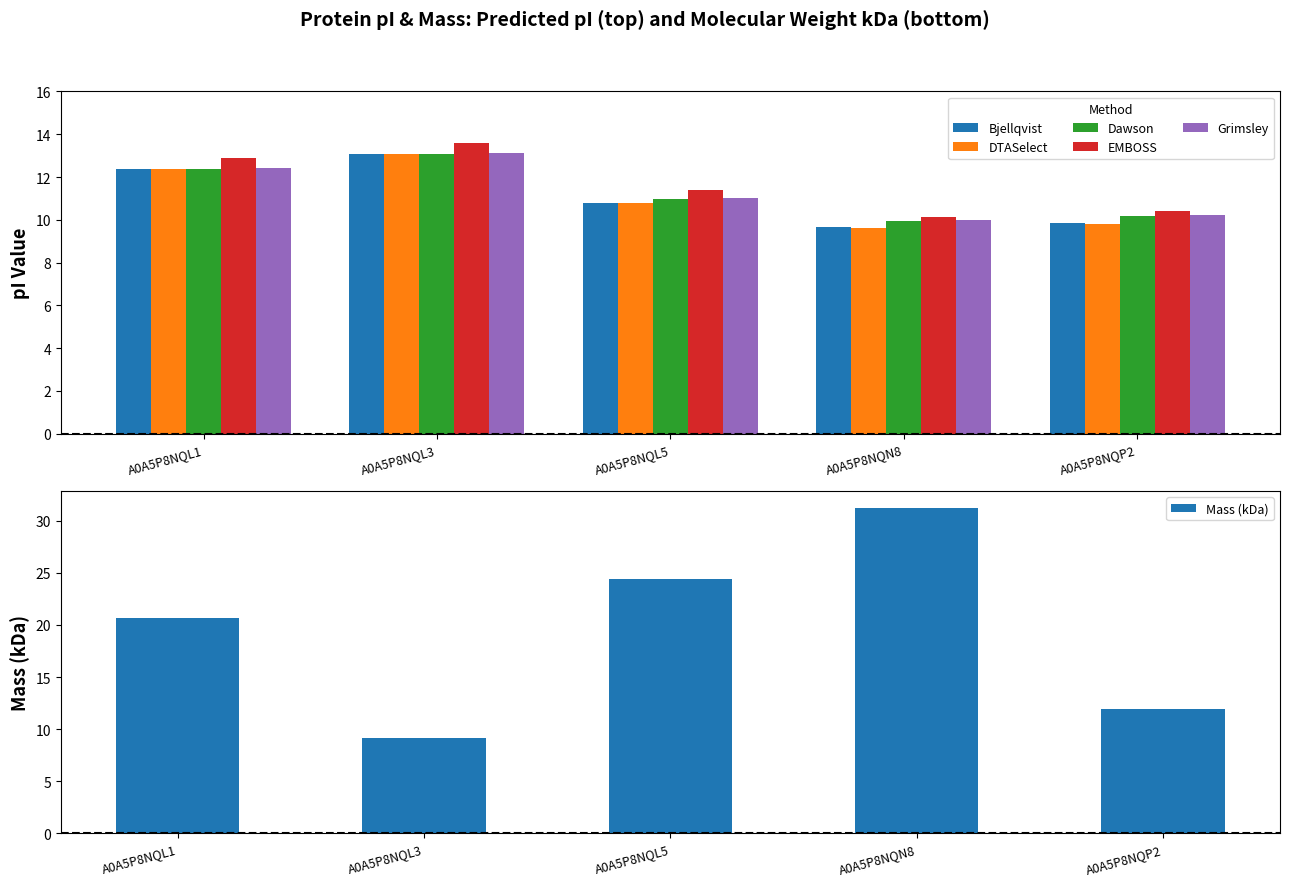

What is the label of the 2nd bar from the right?

A0A5P8NQN8